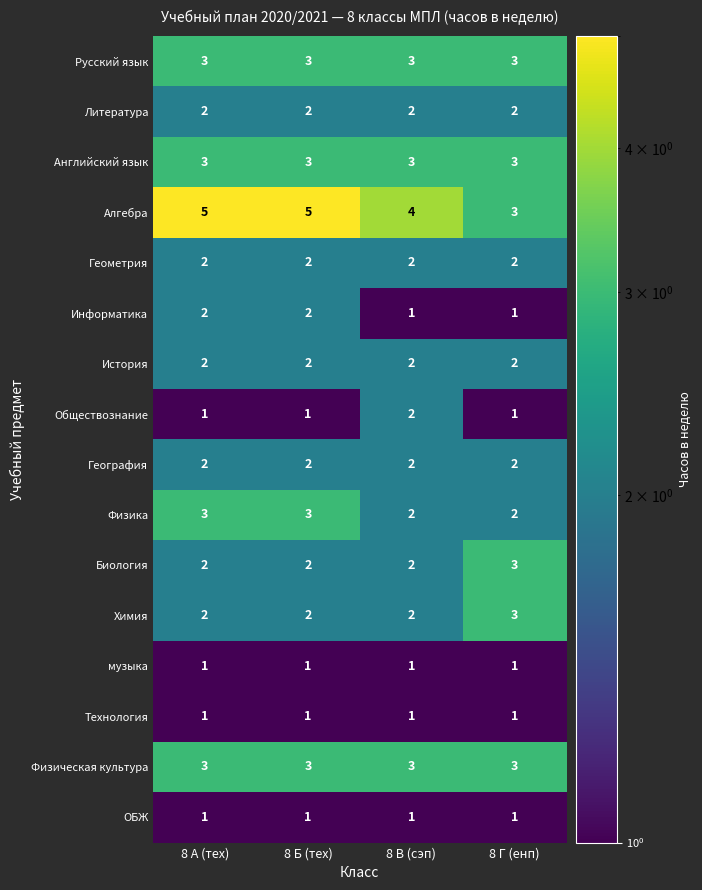

Is the value of Биология at 8 А (тех) greater than the value of Физическая культура at 8 Г (енп)?

No